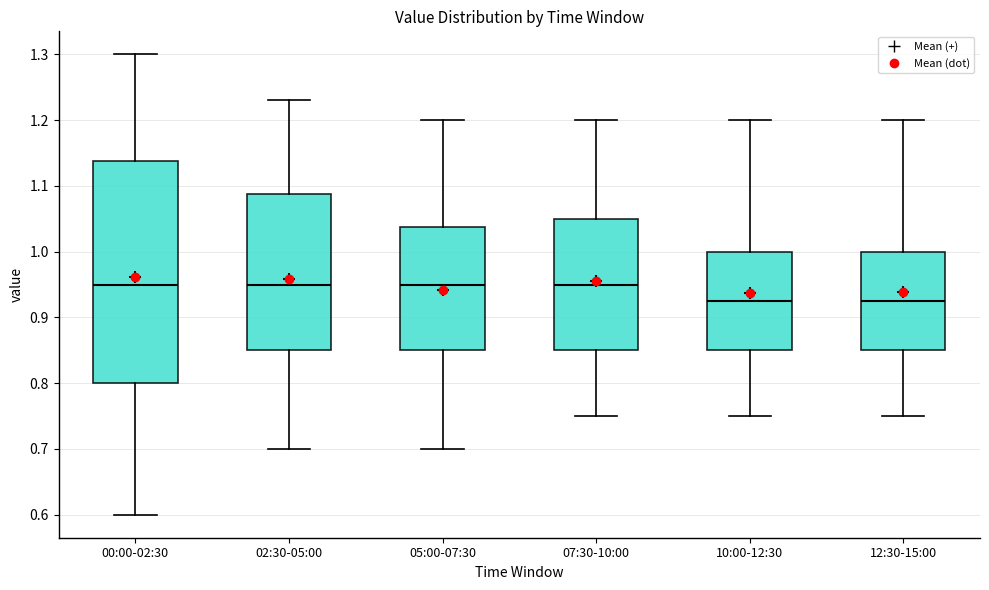

Reading left to right, read every box against the y-axis: the position of its median line, the range the box covers, and the ends of its whiskers. The values are not printed on the chart, so give them approximately, as read against the axis.

00:00-02:30: median 0.95, box 0.80 to 1.14, whiskers 0.60 to 1.30
02:30-05:00: median 0.95, box 0.85 to 1.09, whiskers 0.70 to 1.23
05:00-07:30: median 0.95, box 0.85 to 1.04, whiskers 0.70 to 1.20
07:30-10:00: median 0.95, box 0.85 to 1.05, whiskers 0.75 to 1.20
10:00-12:30: median 0.93, box 0.85 to 1.00, whiskers 0.75 to 1.20
12:30-15:00: median 0.93, box 0.85 to 1.00, whiskers 0.75 to 1.20